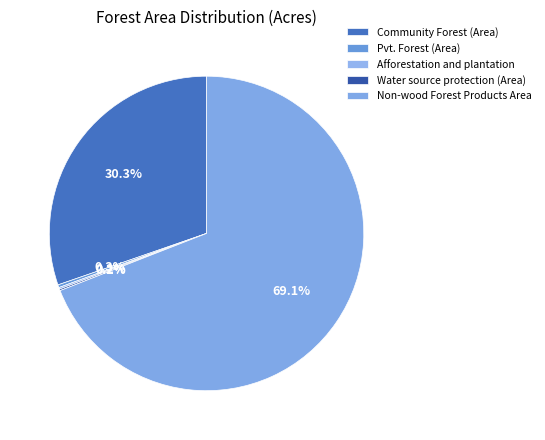

Combined, what portion of the pie is Non-wood Forest Products Area and Community Forest (Area)?

99.4%